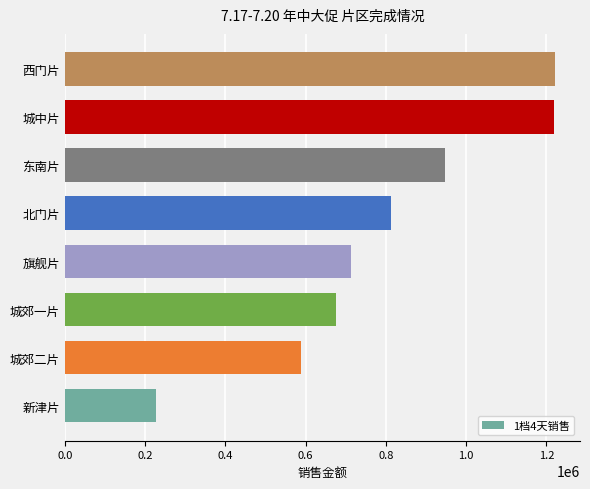

Which has a higher value, 北门片 or 旗舰片?

北门片